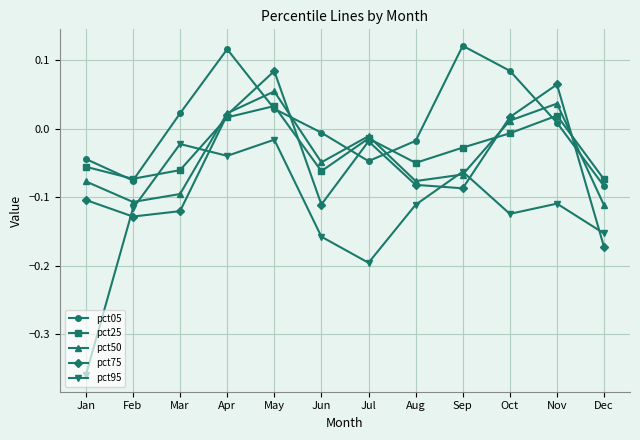

How many negative values does the pct25 series have?

9